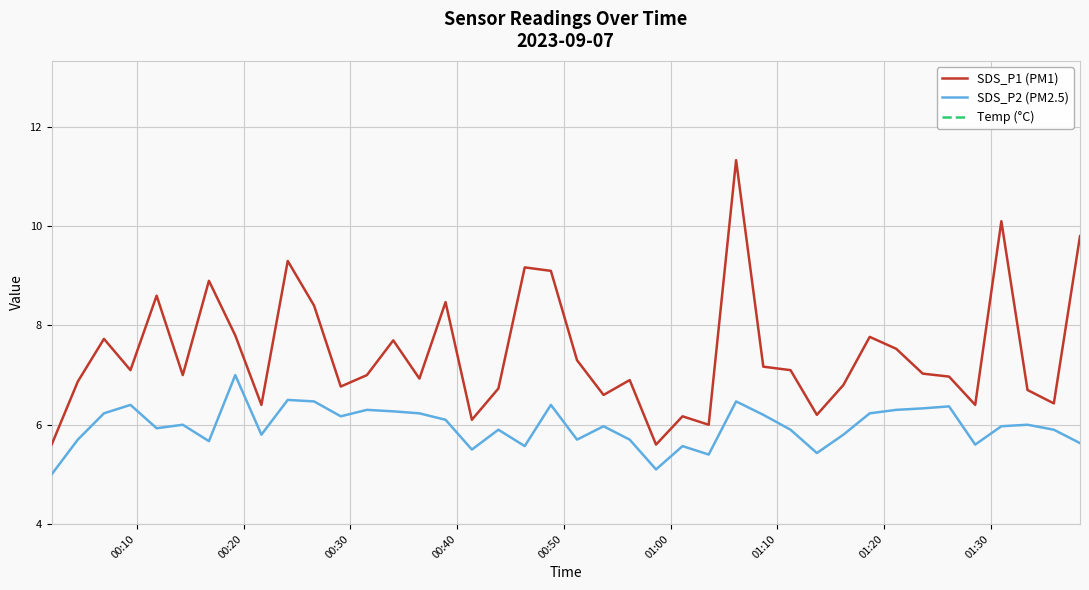

What is the value of the SDS_P1 (PM1) point at the 39th from the left?

6.4